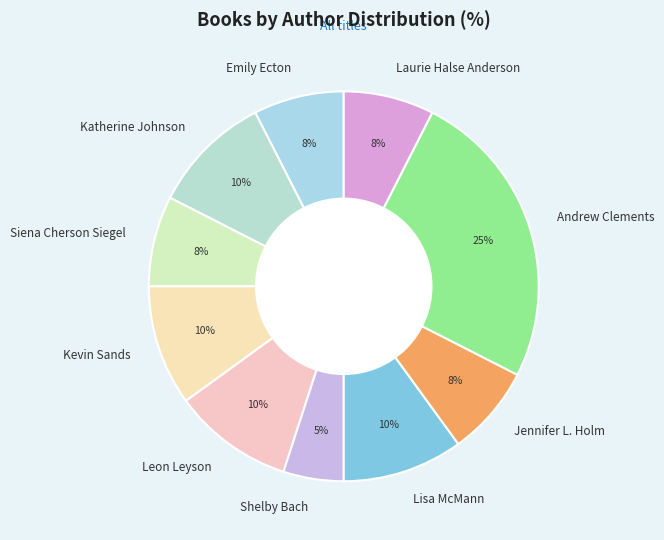

What percentage is the Kevin Sands slice, to the nearest percent?

10%